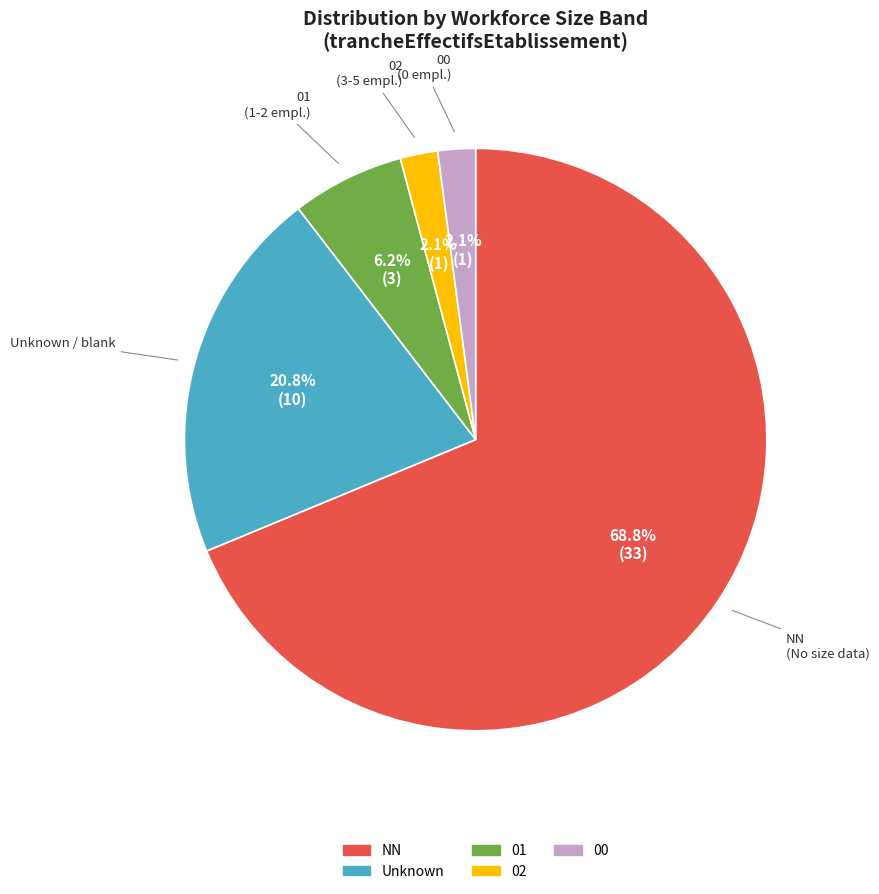

True or false: 01 accounts for 13% of the total.

False